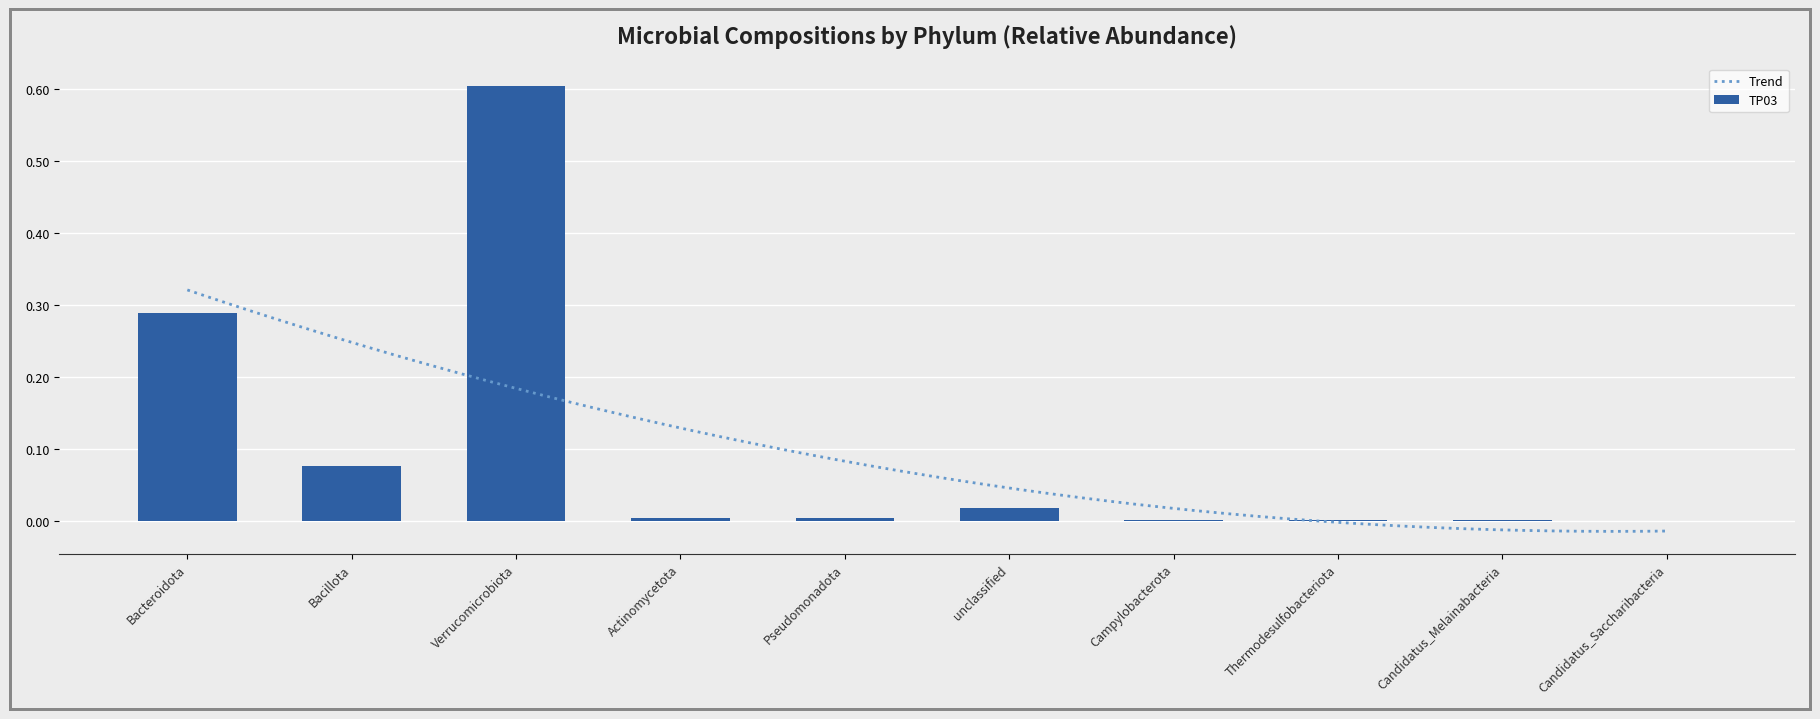

Is it true that TP03 equals 0.0 at Pseudomonadota?

True